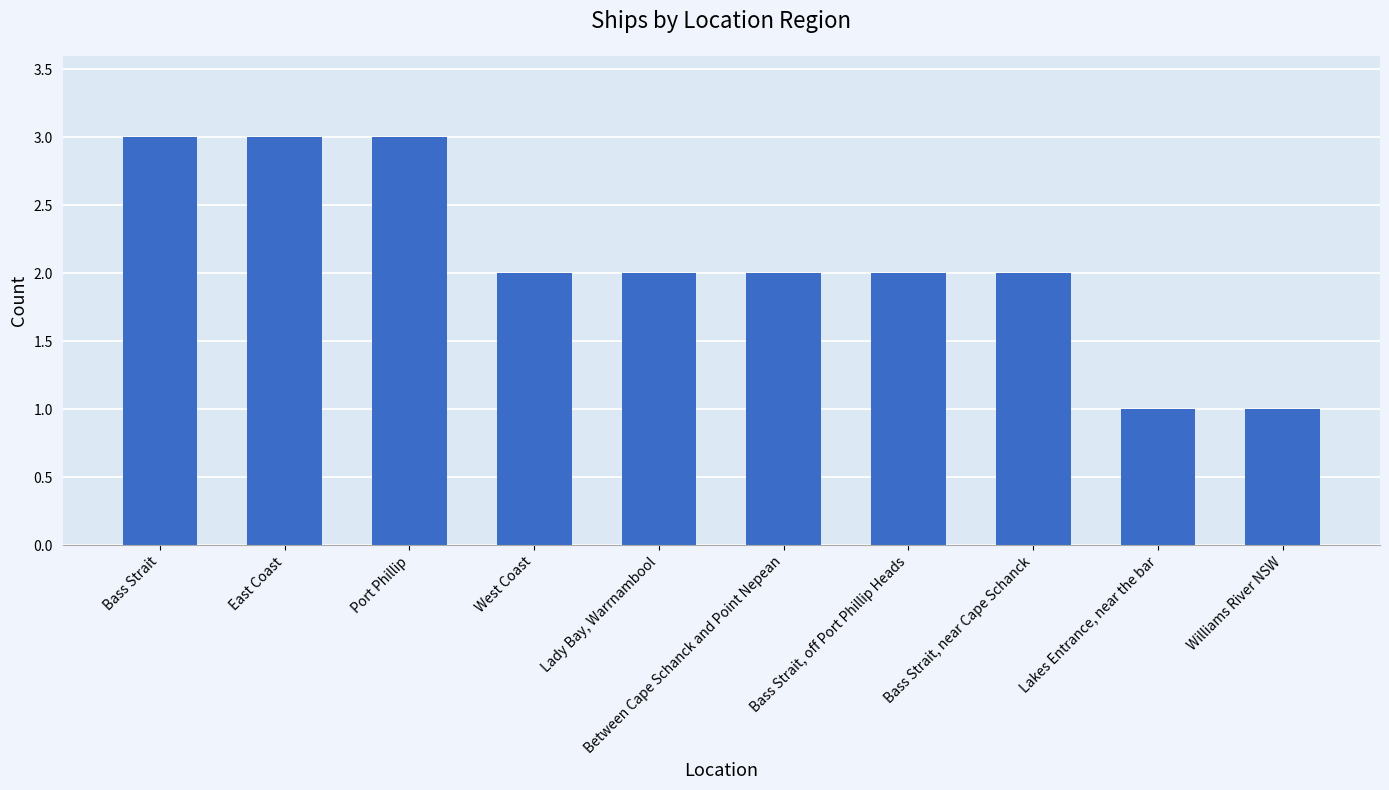

What is the label of the 2nd bar from the left?

East Coast